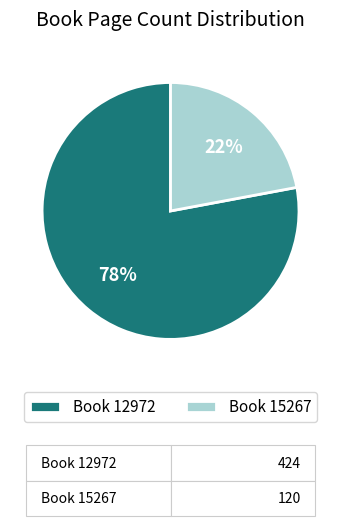

Which category has the biggest portion of the pie?

Book 12972